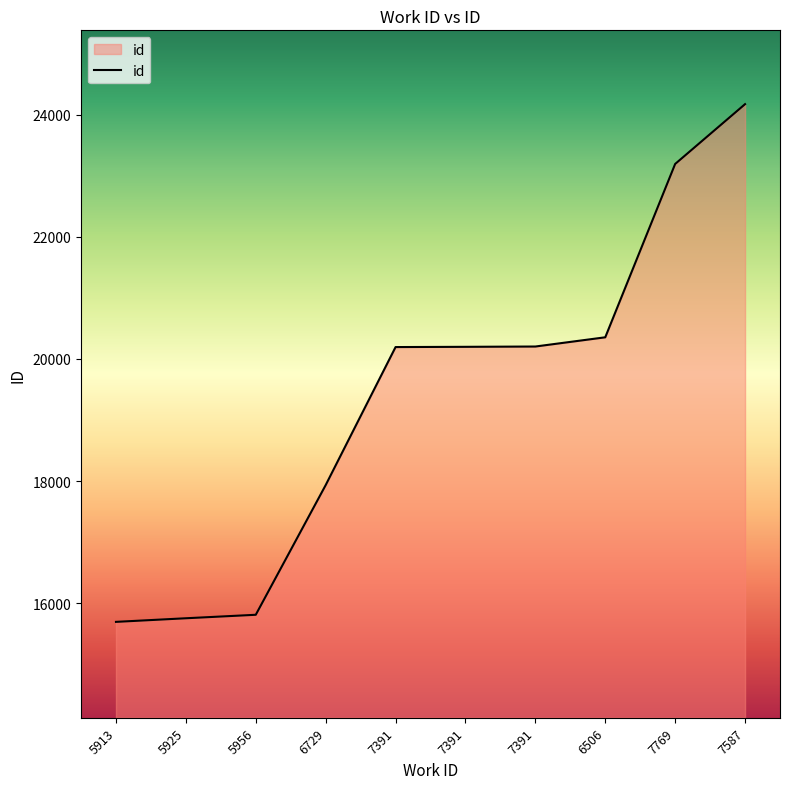

What is the difference between the maximum and minimum values?

8476